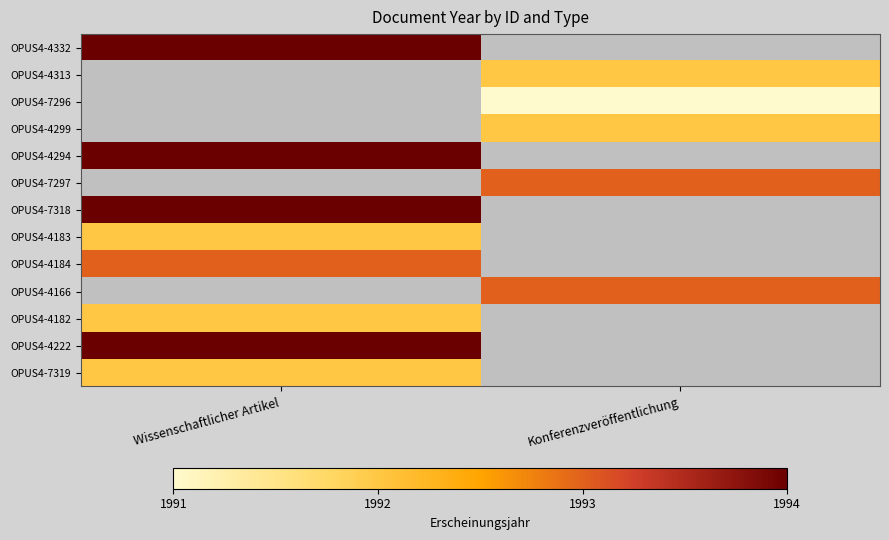

The OPUS4-7297 series shows 2911.7 at Konferenzveröffentlichung. True or false?

False